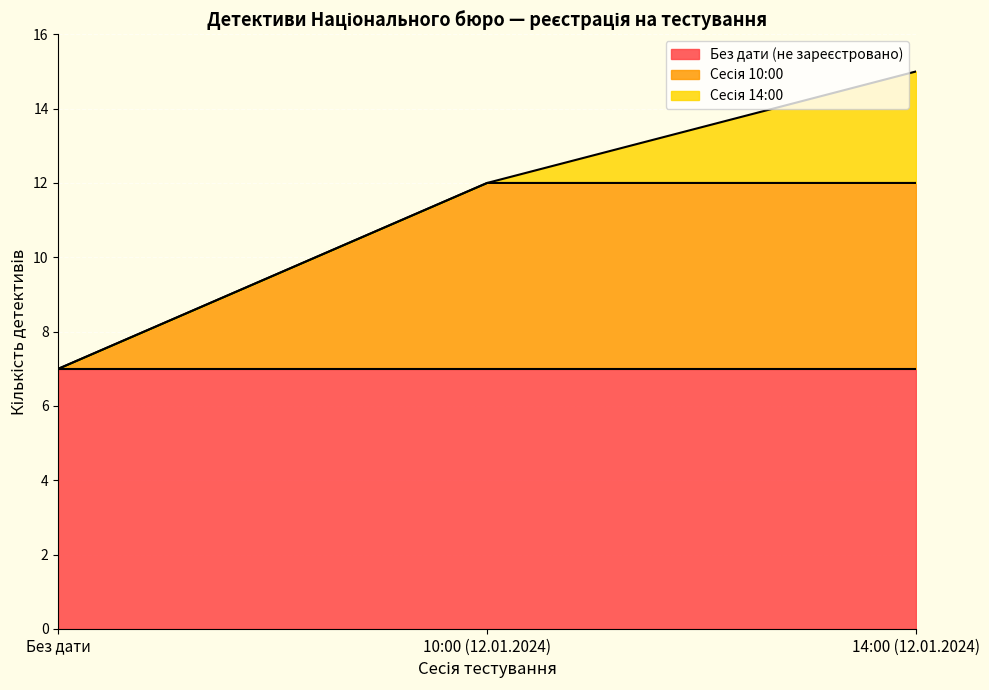

Reading left to right, what are all the values shown in this chart?

7	12	15